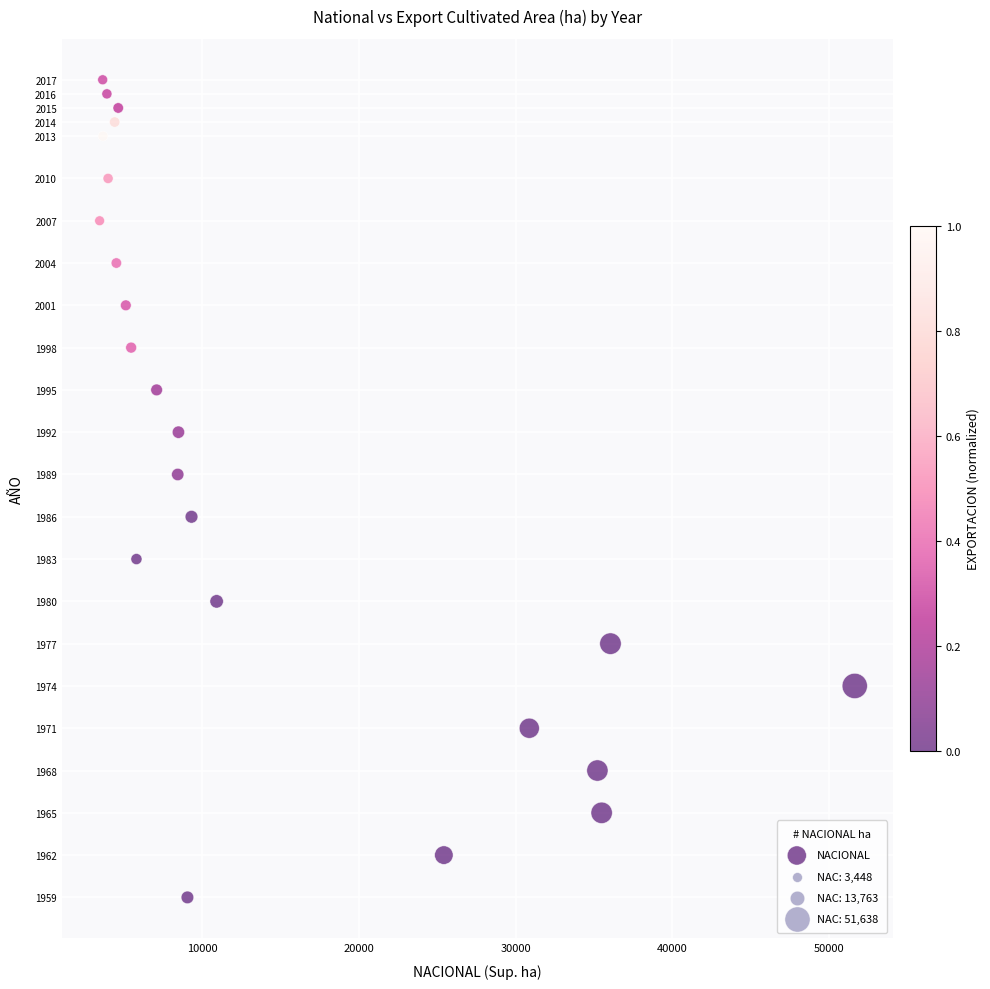

What Y value in the scatter plot is closest to 1988?

1989